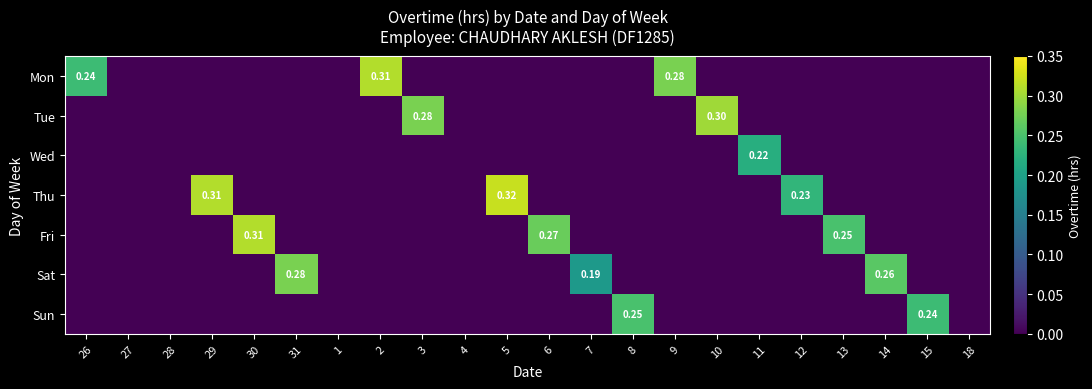

Rank the series at 13 from lowest to highest value.

Mon, Tue, Wed, Thu, Sat, Sun, Fri